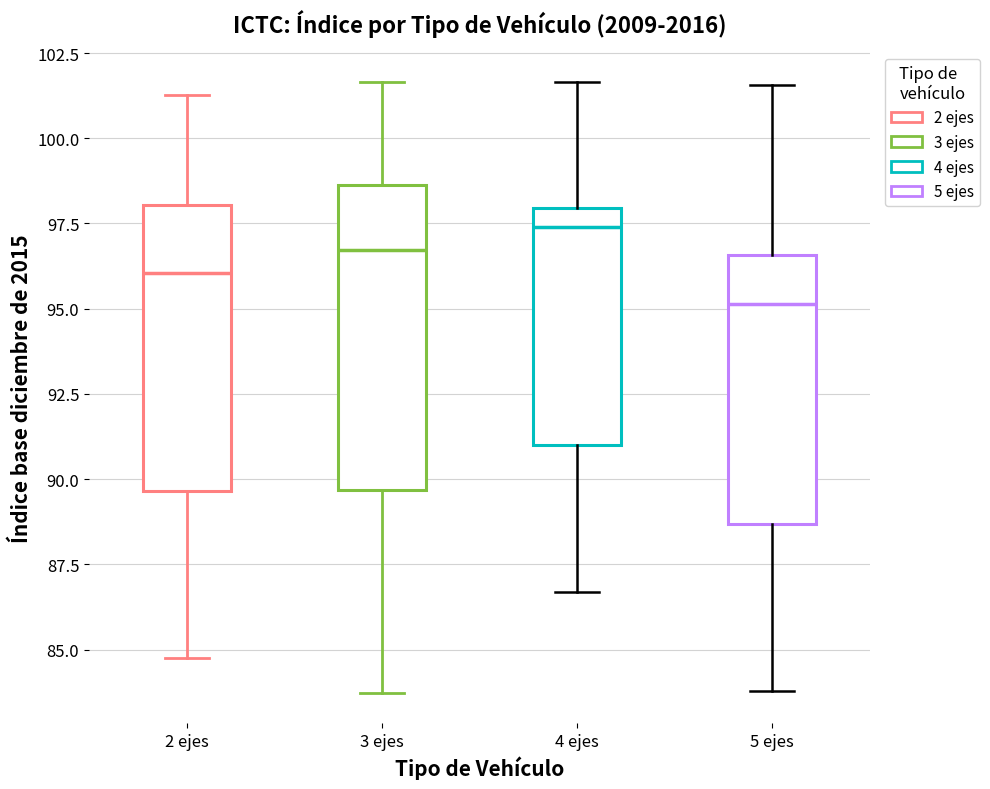

Reading left to right, transcribe this box plot: for each box, give where its median line is, the range the box spans, and where its two whiskers end, as read against the y-axis. The values are not printed on the chart, so give them approximately, as read against the axis.

2 ejes: median 96.0, box 89.5 to 98.0, whiskers 85.0 to 101.5
3 ejes: median 96.5, box 89.5 to 98.5, whiskers 83.5 to 101.5
4 ejes: median 97.5, box 91.0 to 98.0, whiskers 86.5 to 101.5
5 ejes: median 95.0, box 88.5 to 96.5, whiskers 84.0 to 101.5